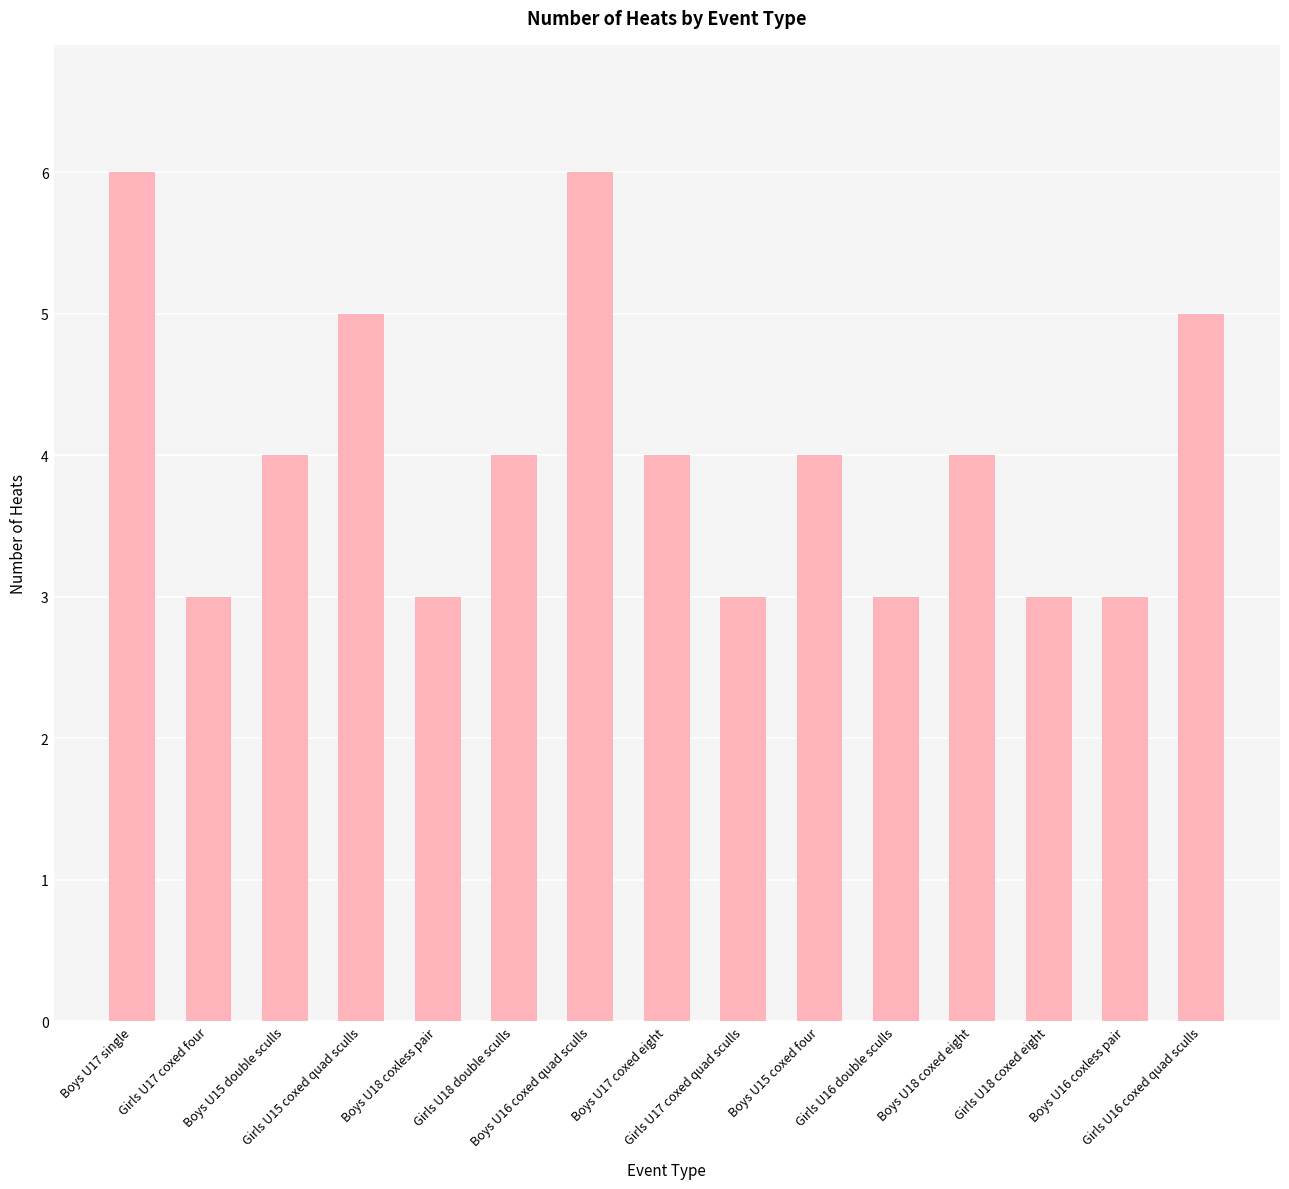

What position from the left is Boys U17 single?

1